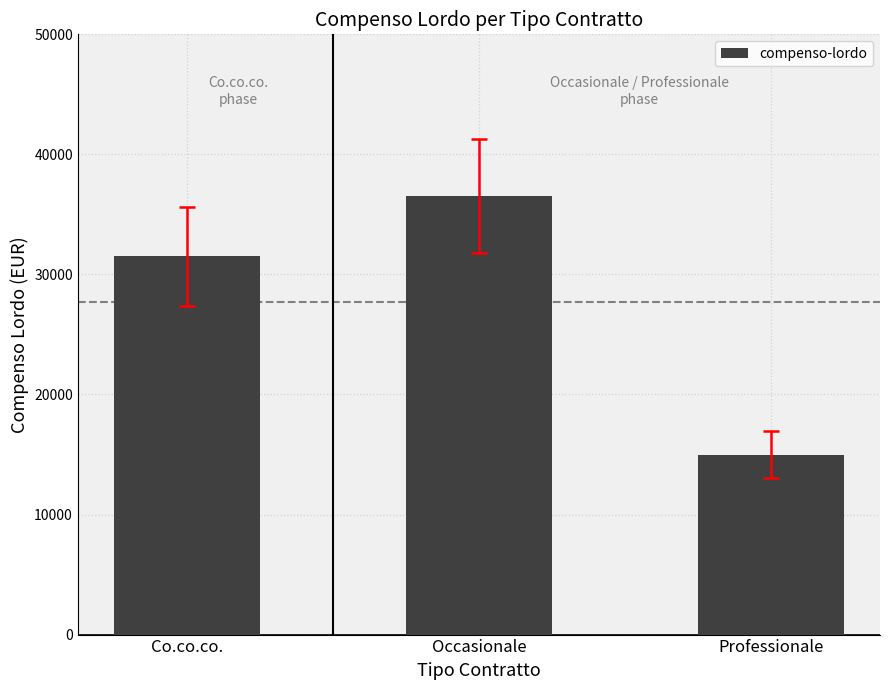

What is the change in value from Co.co.co. to Occasionale?

+5000